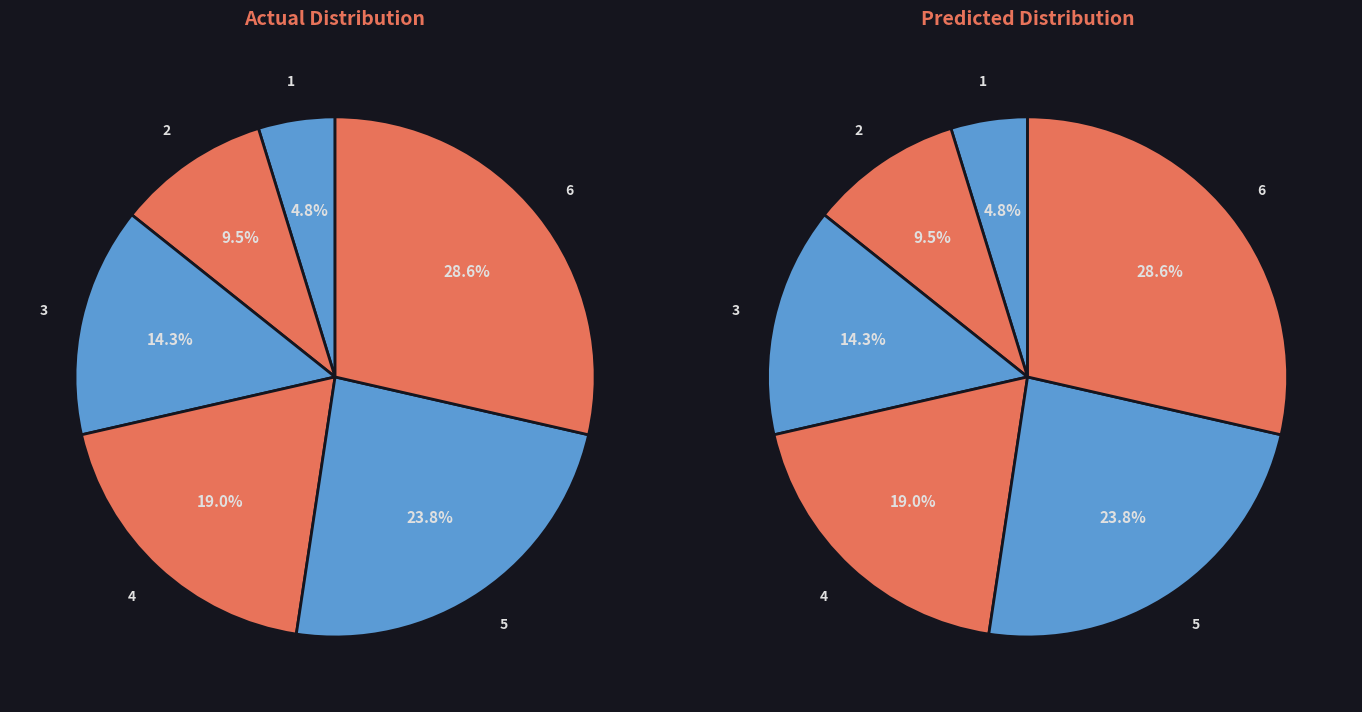

How many segments does this pie chart have?

6